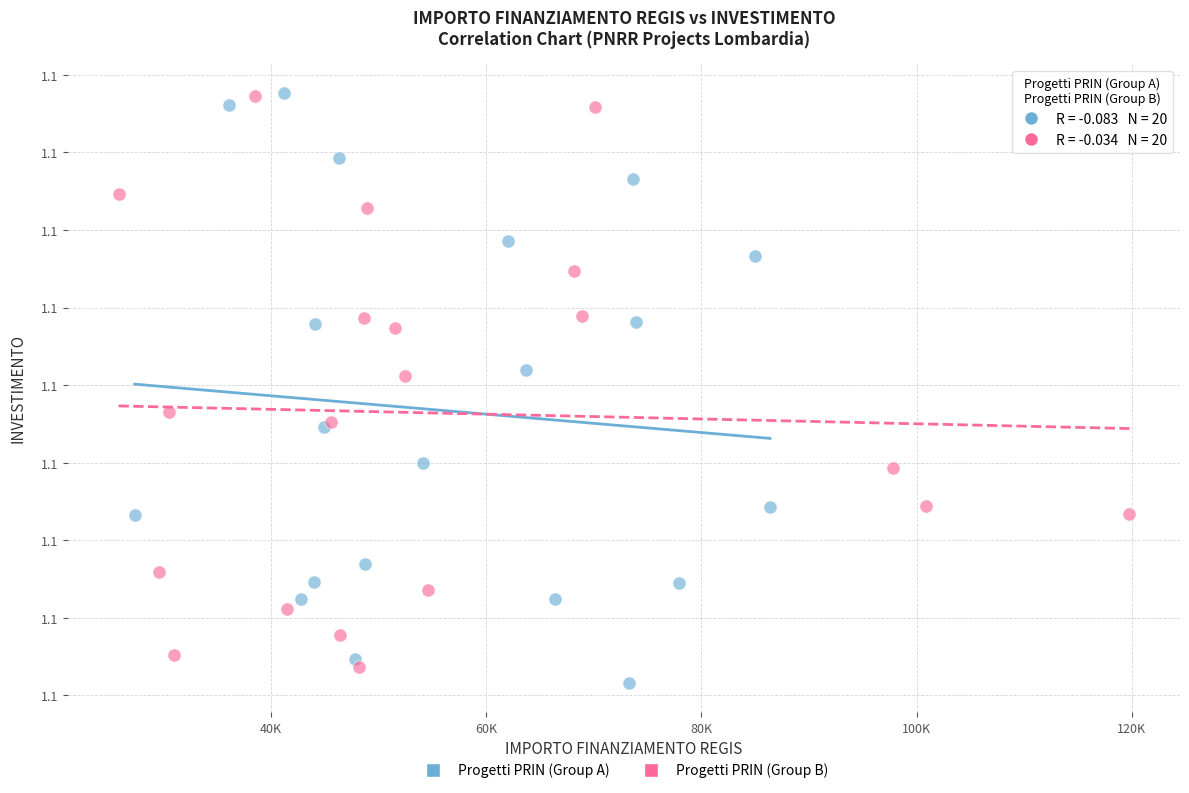

Which series reaches the minimum Y coordinate?

Progetti PRIN (Group A)